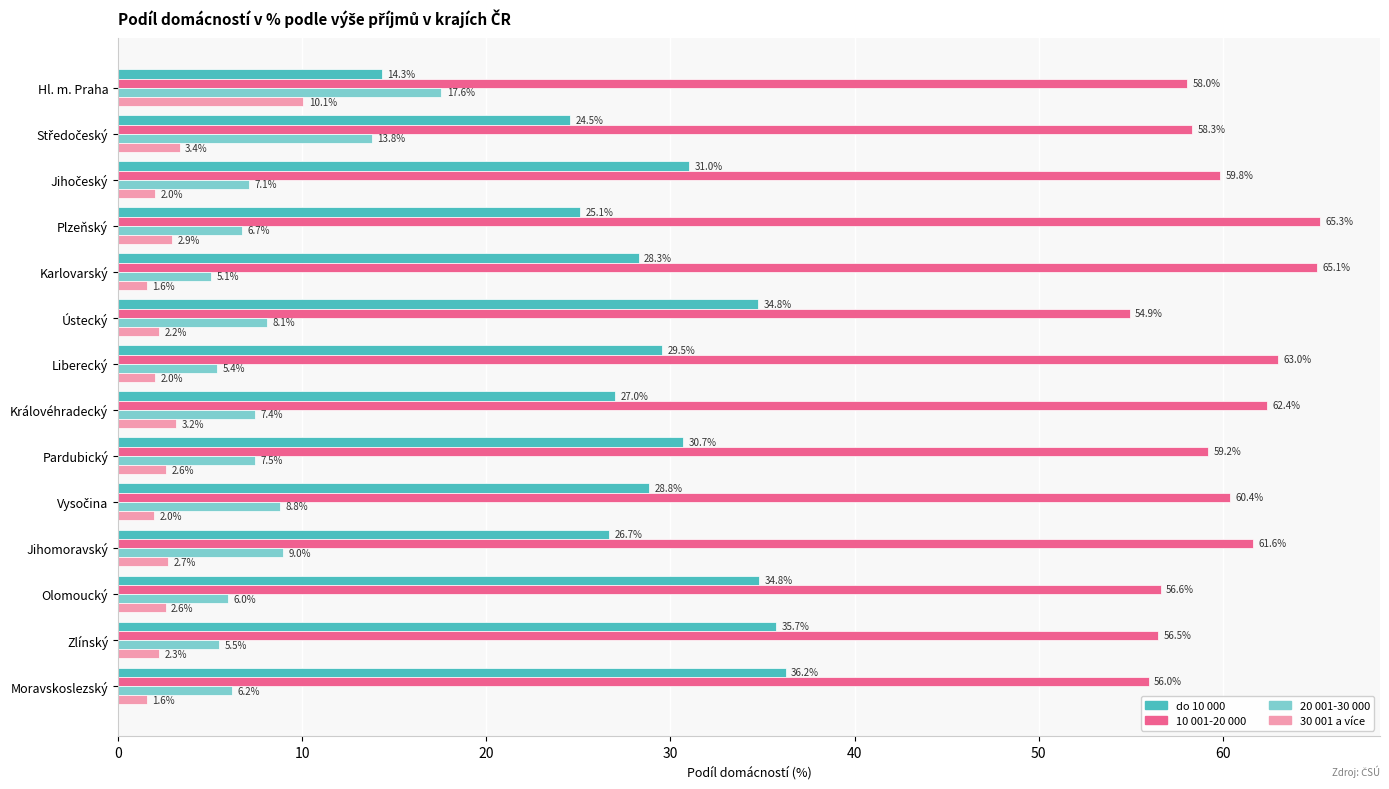

What are all the series names shown in the legend?

do 10 000, 10 001-20 000, 20 001-30 000, 30 001 a více